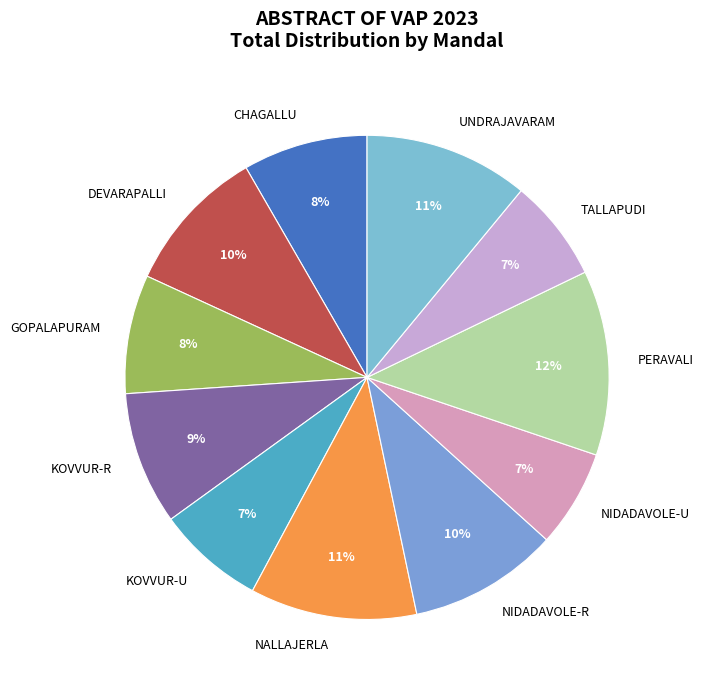

To the nearest percent, what percentage of the pie is NALLAJERLA?

11%